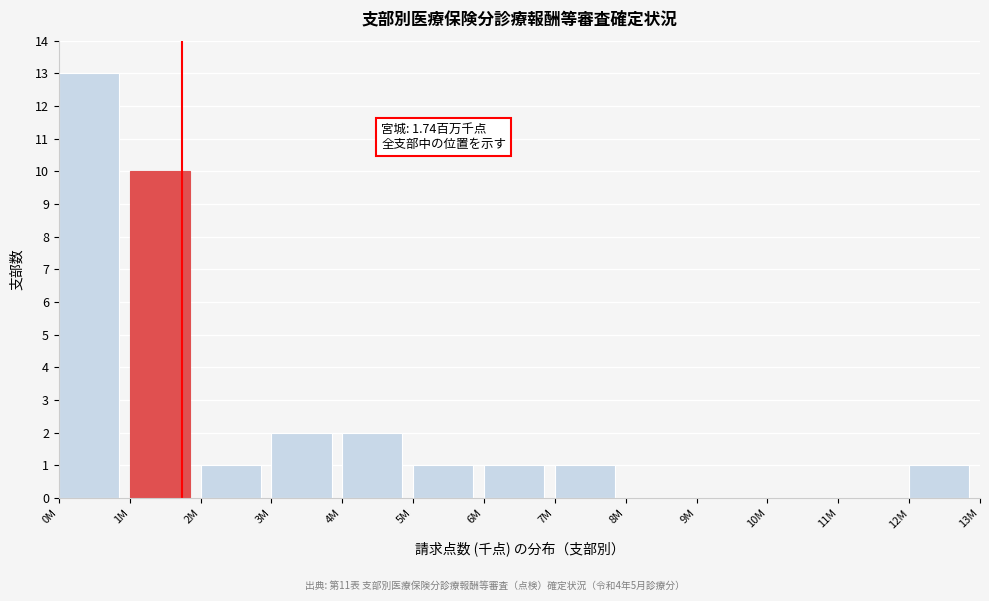

Reading left to right, transcribe all the data shown in this chart.

0M=13	1M=10	2M=1	3M=2	4M=2	5M=1	6M=1	7M=1	8M=0	9M=0	10M=0	11M=0	12M=1